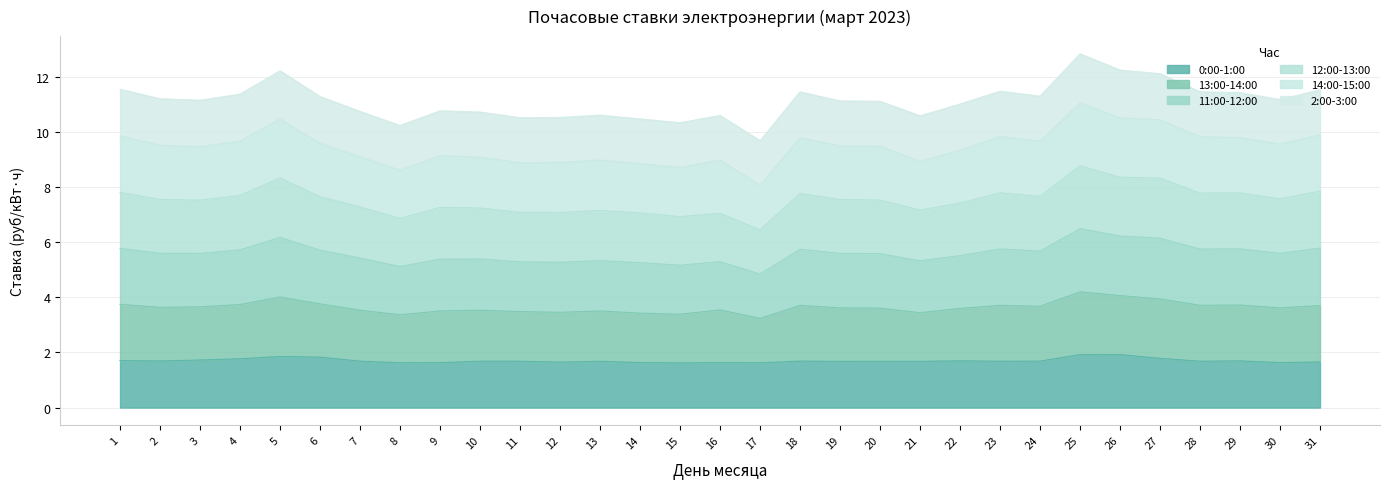

Where is the first local minimum for 13:00-14:00?

3